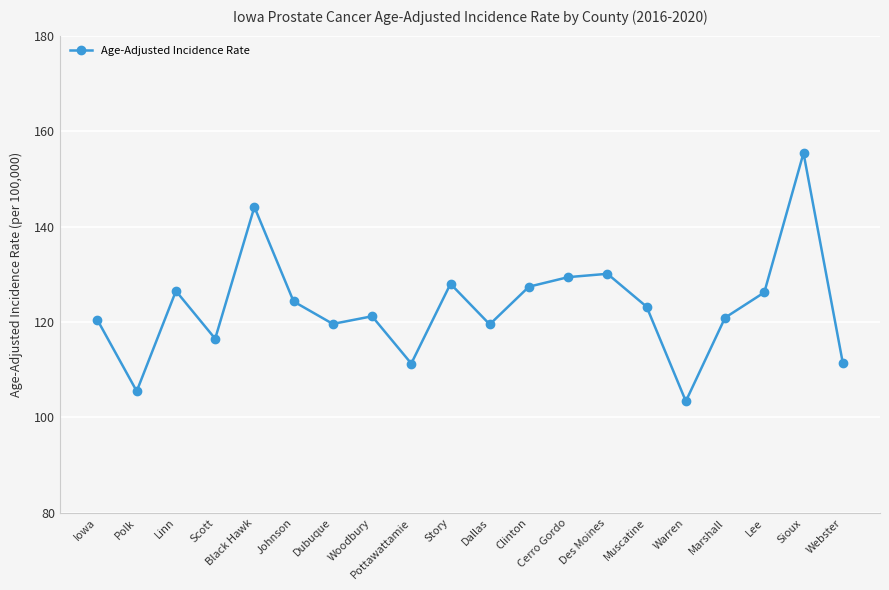

Which label corresponds to the largest value in the chart?

Sioux